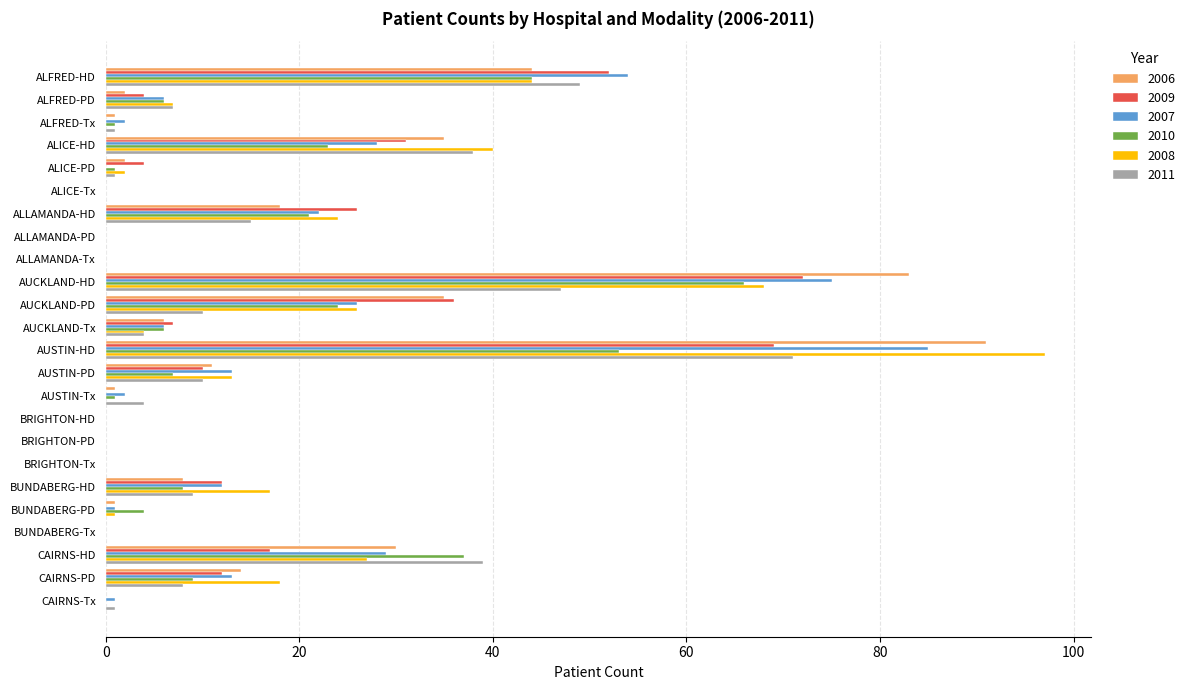

Which category has the highest value across all series?

AUSTIN-HD